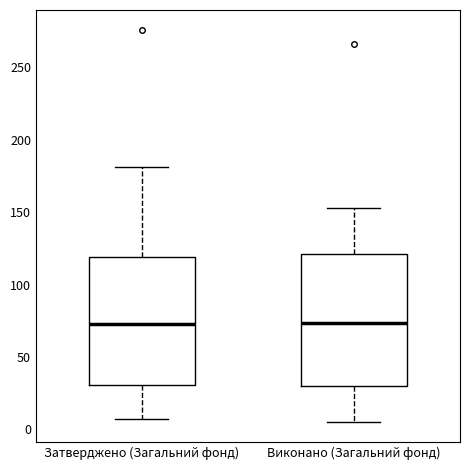

Reading left to right, transcribe this box plot: for each box, give where its median line is, the range the box spans, and where its two whiskers end, as read against the y-axis. The values are not printed on the chart, so give them approximately, as read against the axis.

Затверджено (Загальний фонд): median 75, box 30 to 120, whiskers 5 to 180
Виконано (Загальний фонд): median 75, box 30 to 120, whiskers 5 to 155